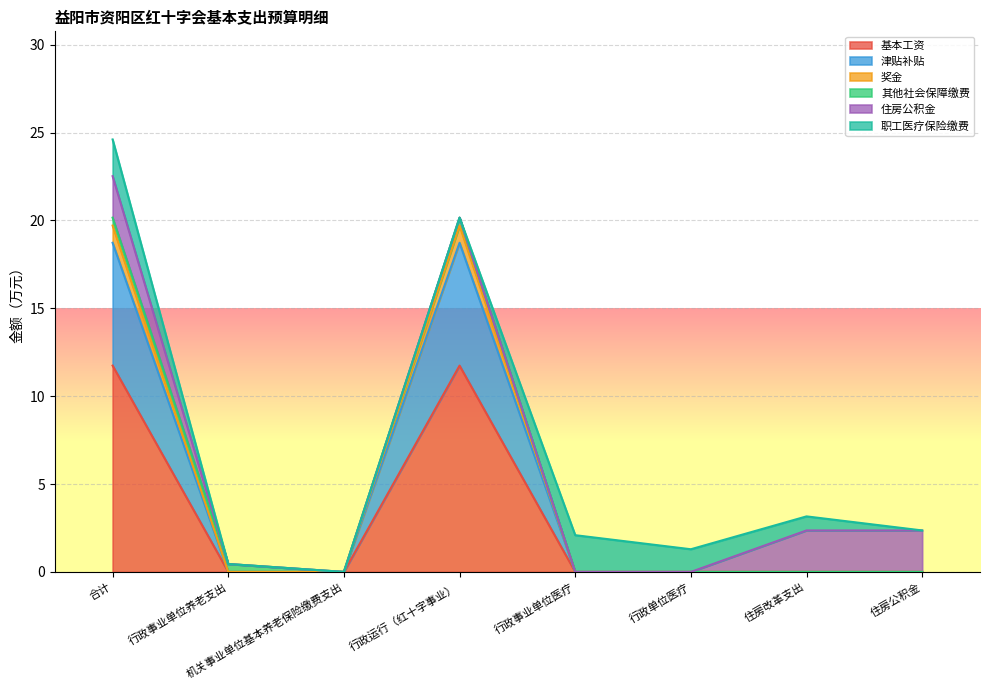

How many lines are shown in the chart?

6